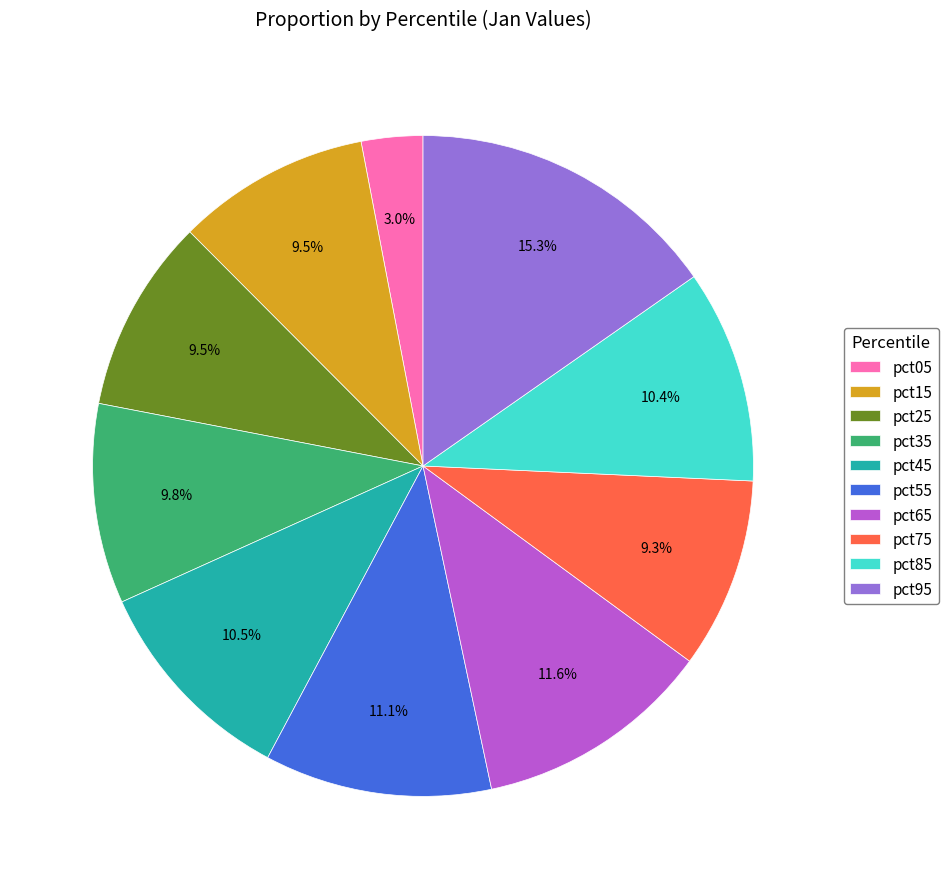

Is the sum of pct45 and pct05 greater than half?

No